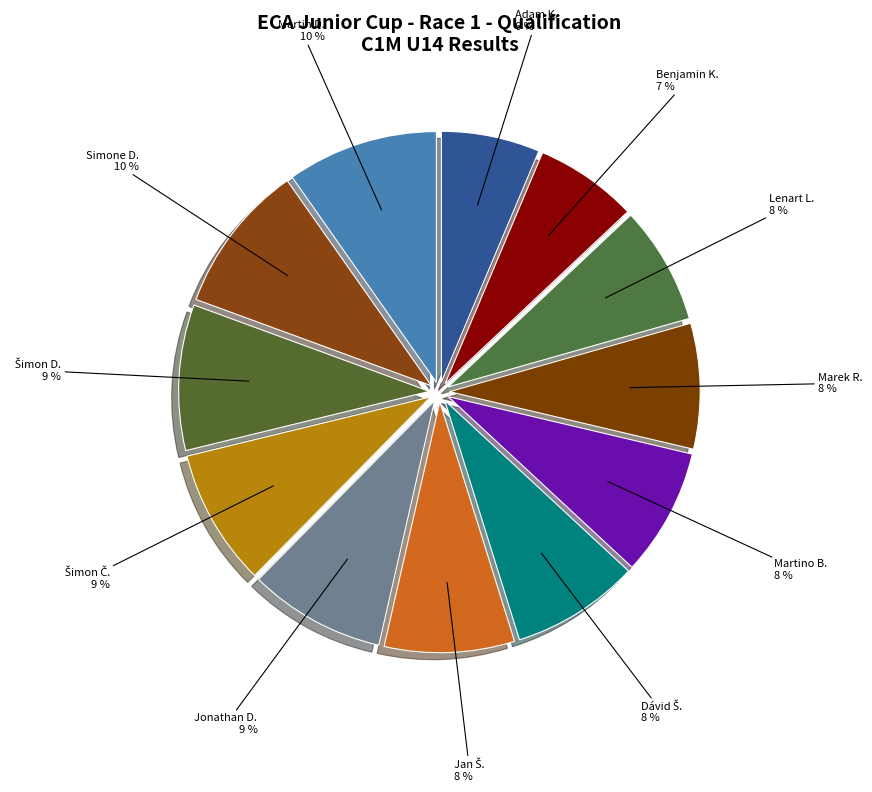

Count the number of slices in the pie.

12